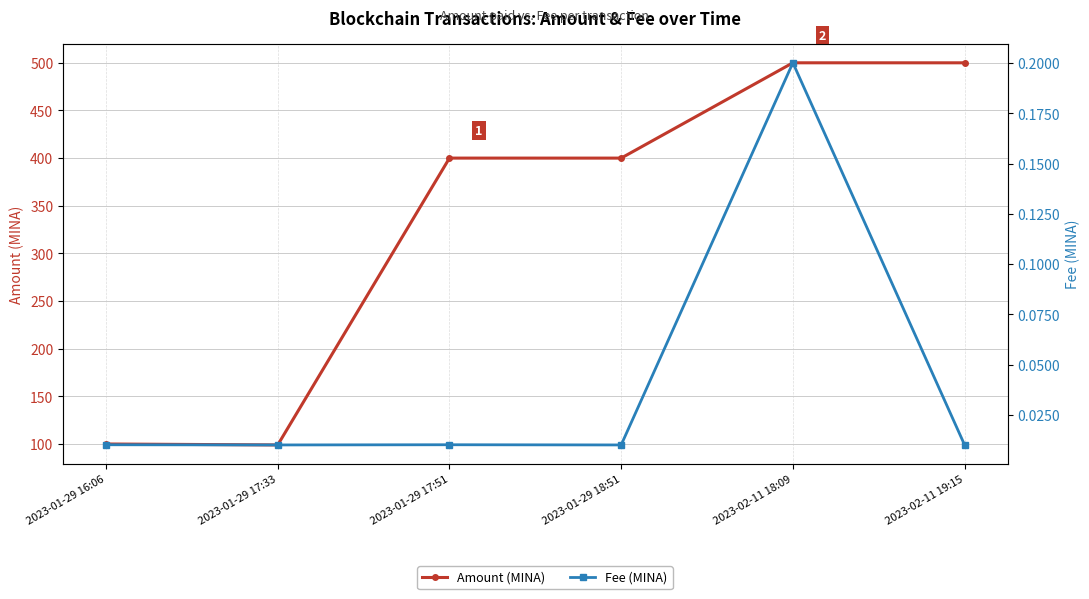

What position from the left is 2023-02-11 19:15?

6